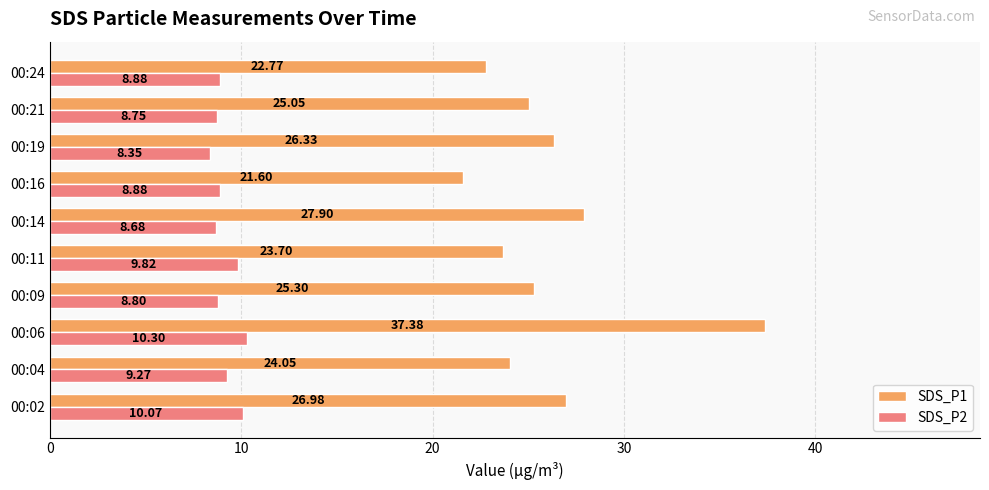

Rank the series by their average value, from lowest to highest.

SDS_P2, SDS_P1